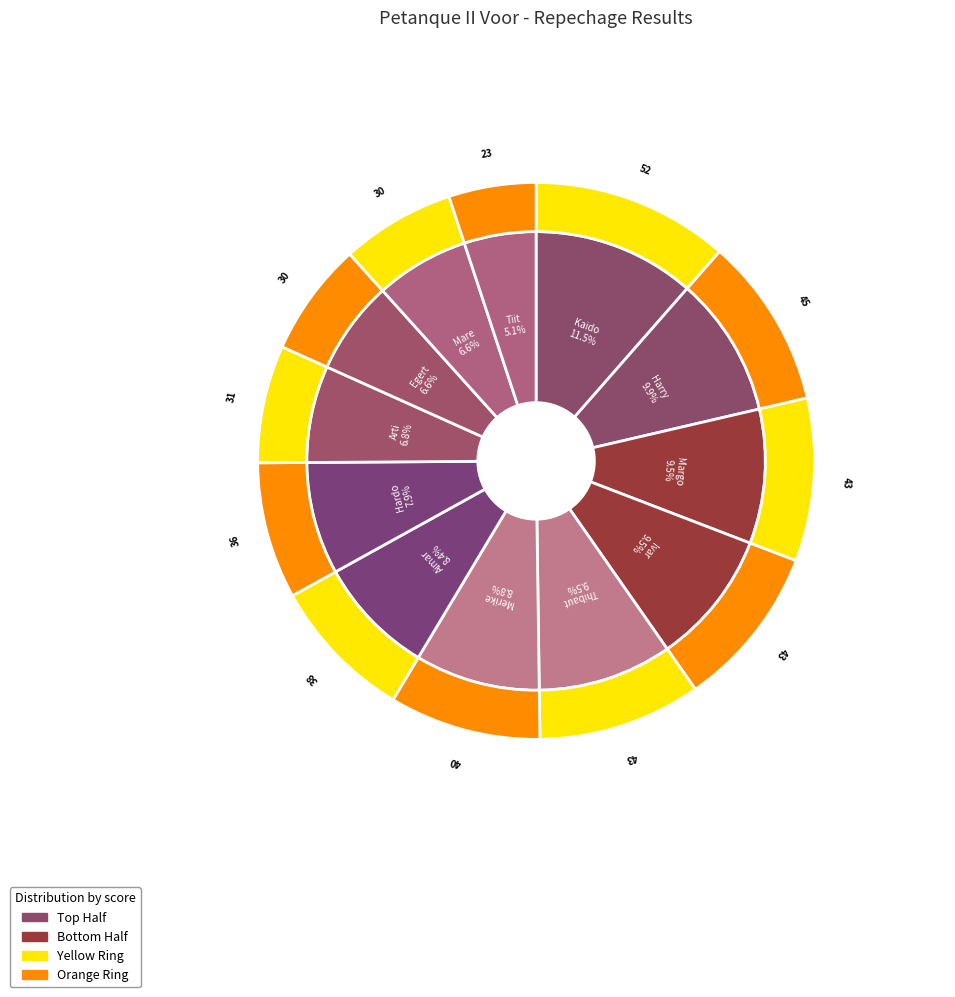

What percentage is the Ivar Viljaste slice, to the nearest percent?

9%